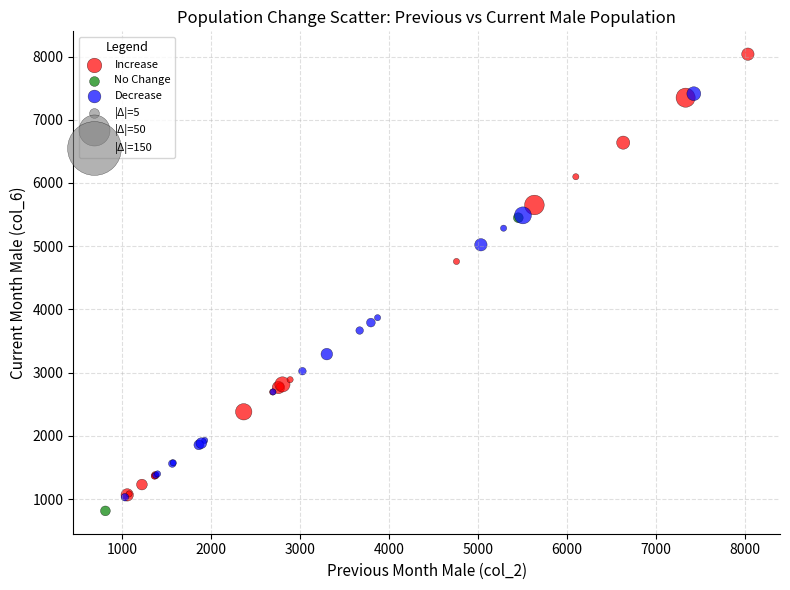

Which series has the widest spread of Y values?

Increase